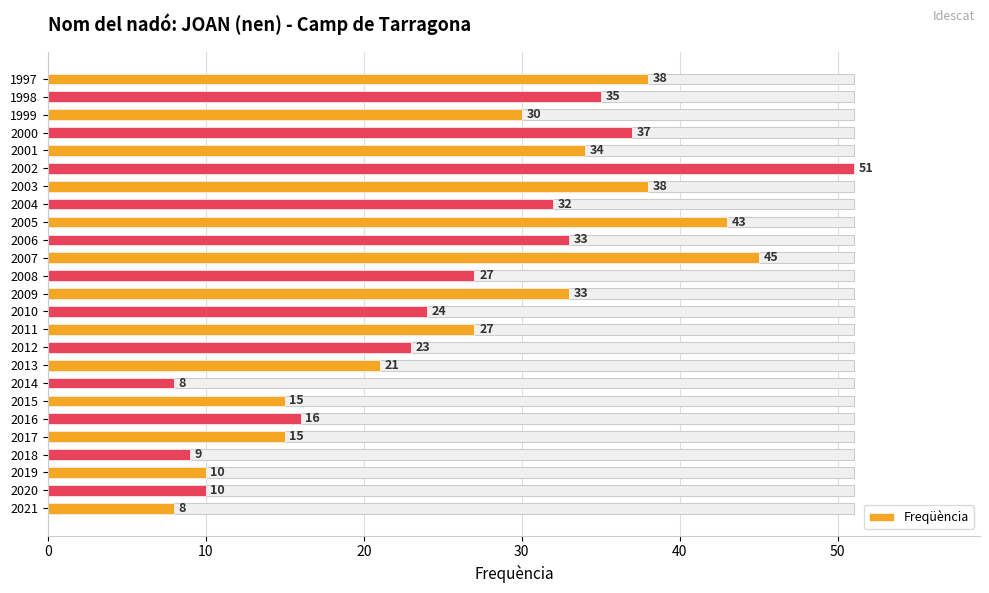

What is the value of the 13th bar from the left?

33